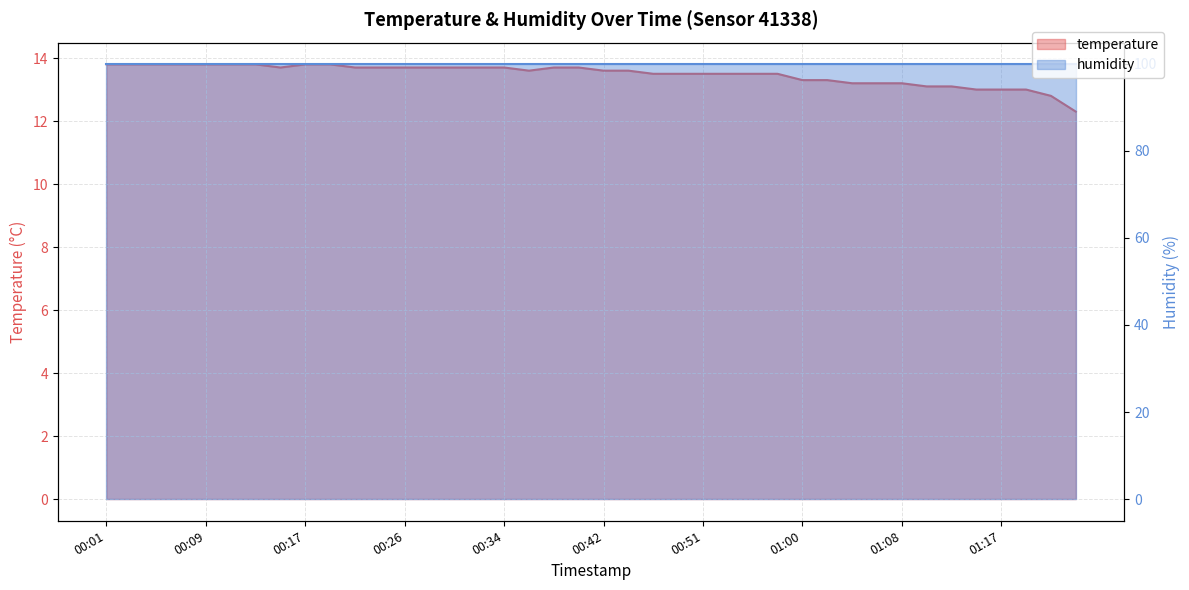

At which label is the value closest to 13?

01:15